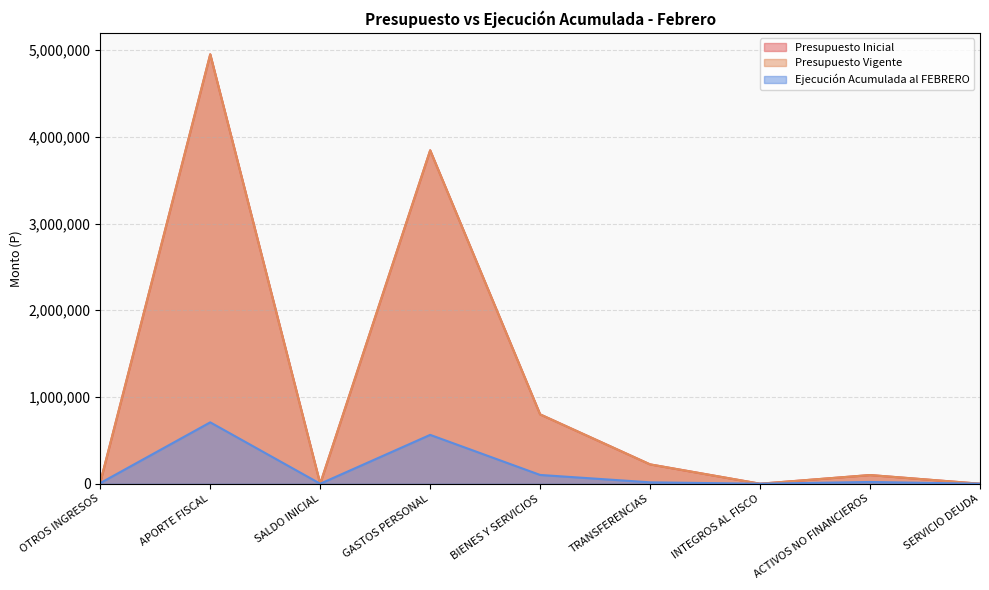

True or false: Presupuesto Inicial and Presupuesto Vigente cross at least once.

False